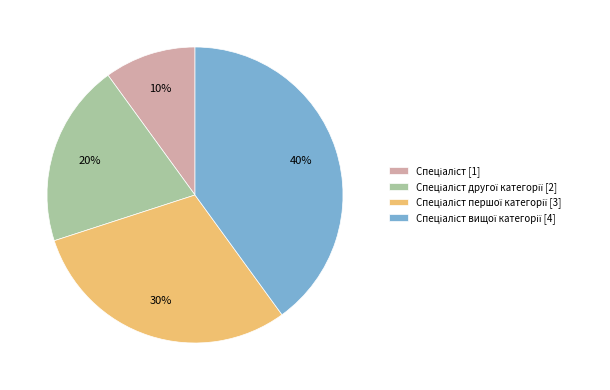

Is there any slice that represents more than half of the pie?

No